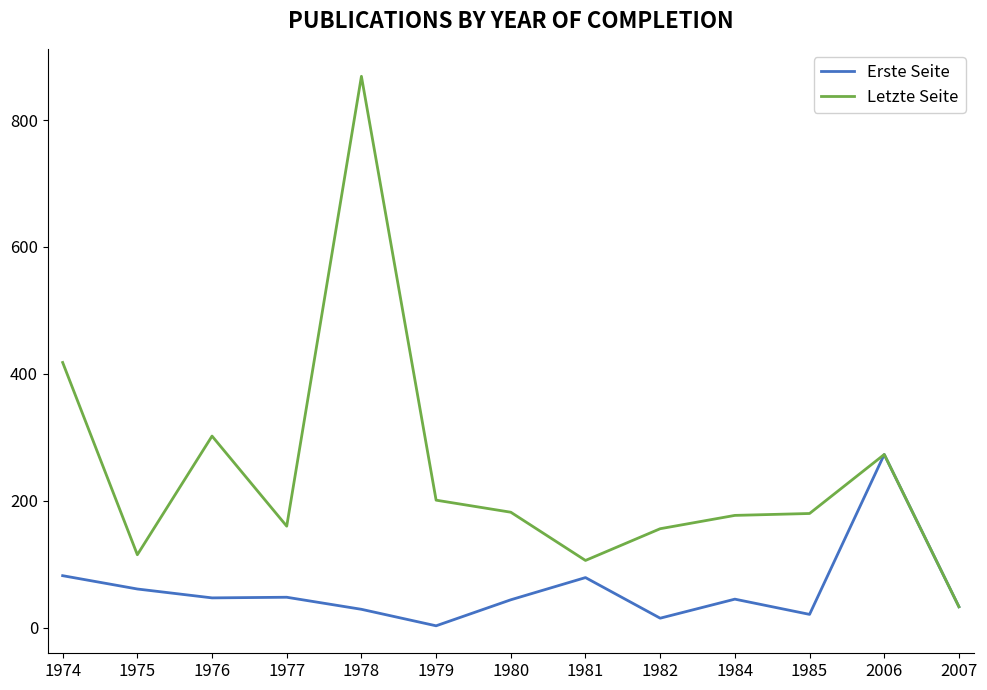

Is it true that Erste Seite equals 48 at 1977?

True